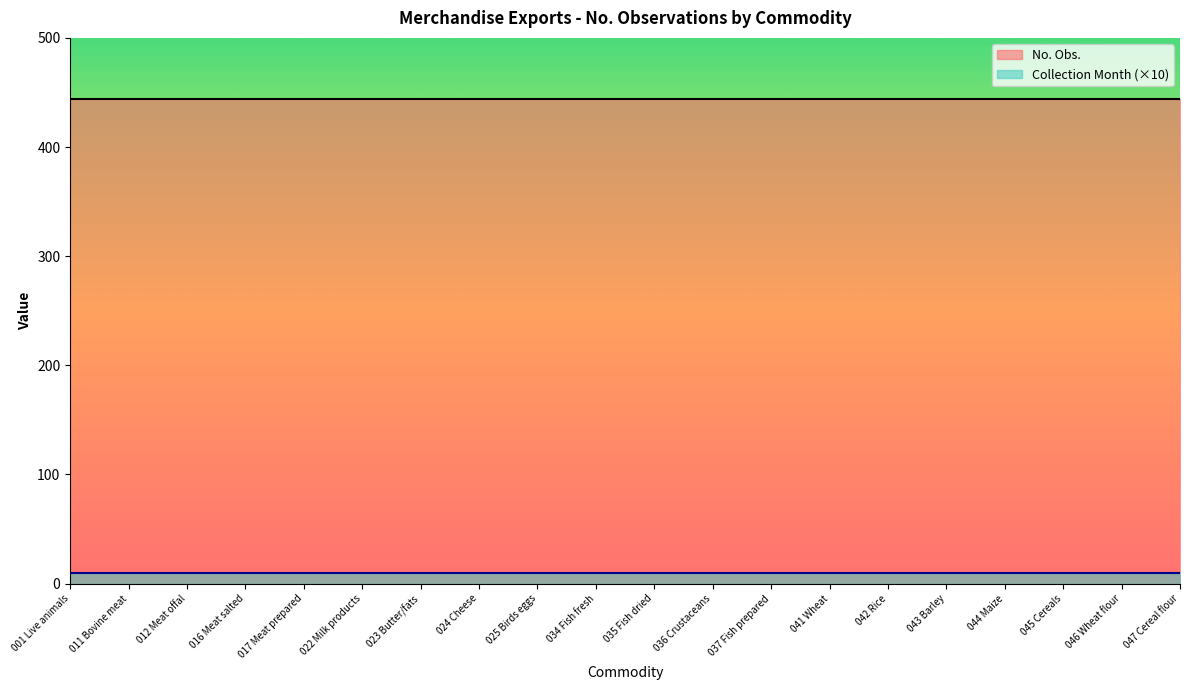

What position from the left is 034 Fish fresh?

10